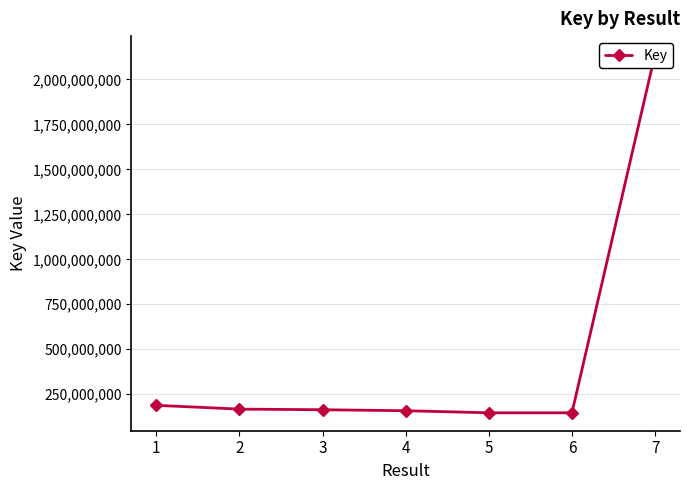

List the labels in order of value, largest first.

7, 1, 2, 3, 4, 5, 6